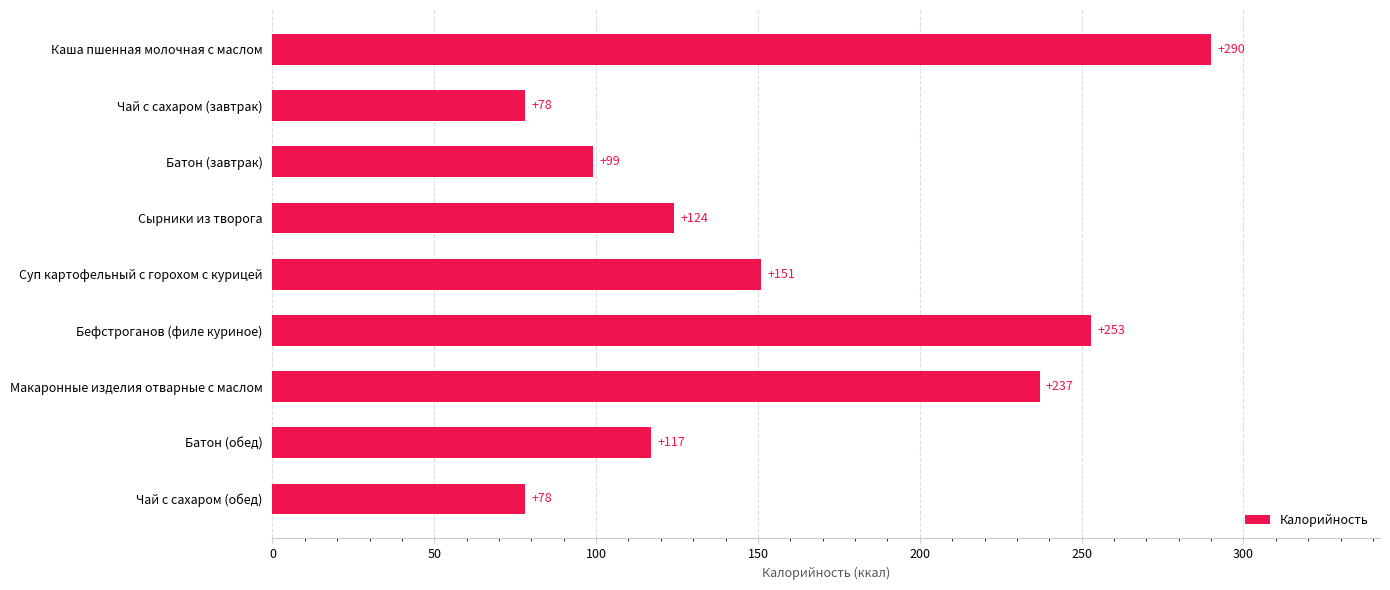

Reading bottom to top, list all the values displayed in this chart.

Чай с сахаром (обед)=78	Батон (обед)=117	Макаронные изделия отварные с маслом=237	Бефстроганов (филе куриное)=253	Суп картофельный с горохом с курицей=151	Сырники из творога=124	Батон (завтрак)=99	Чай с сахаром (завтрак)=78	Каша пшенная молочная с маслом=290